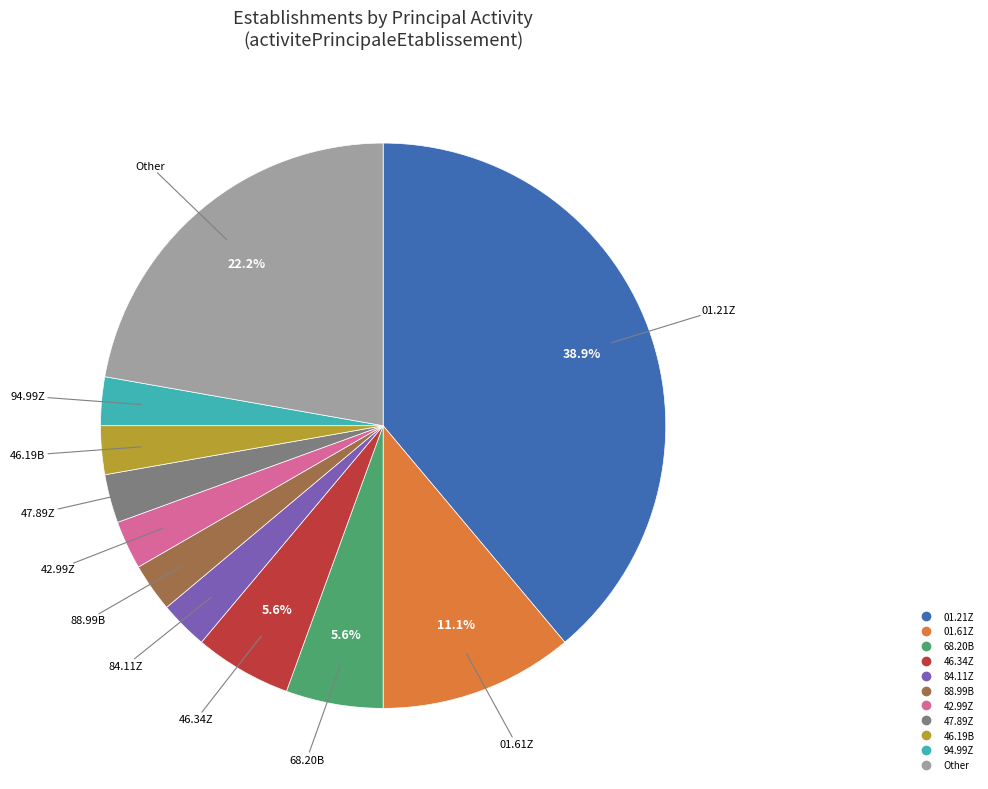

Is there a majority slice in this chart?

No